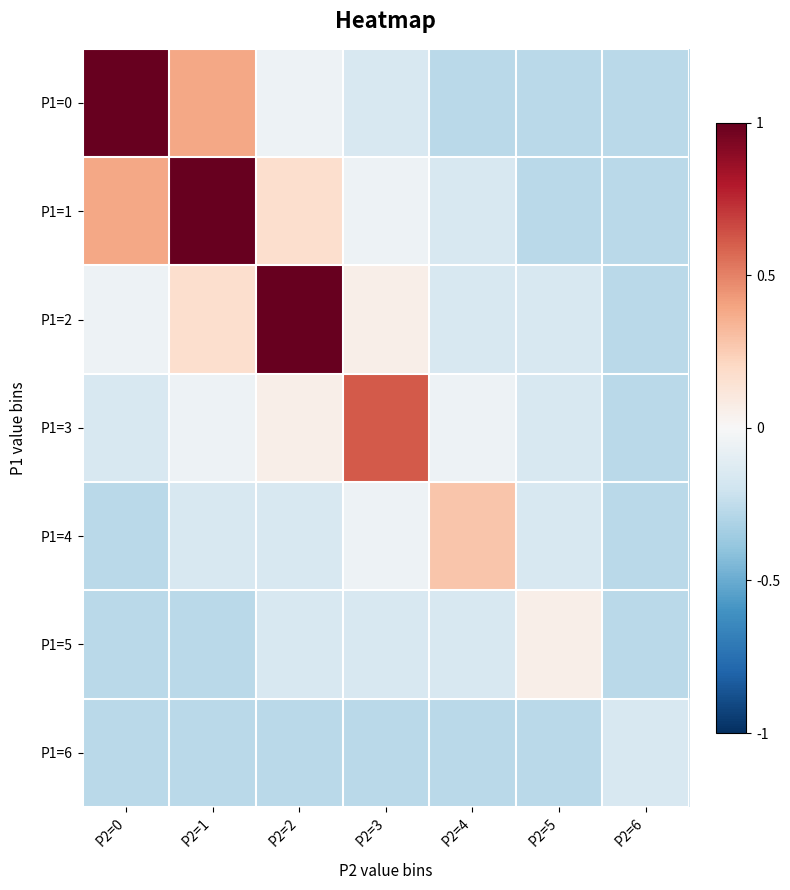

What is the difference between the highest and lowest values at P2=3?

0.9